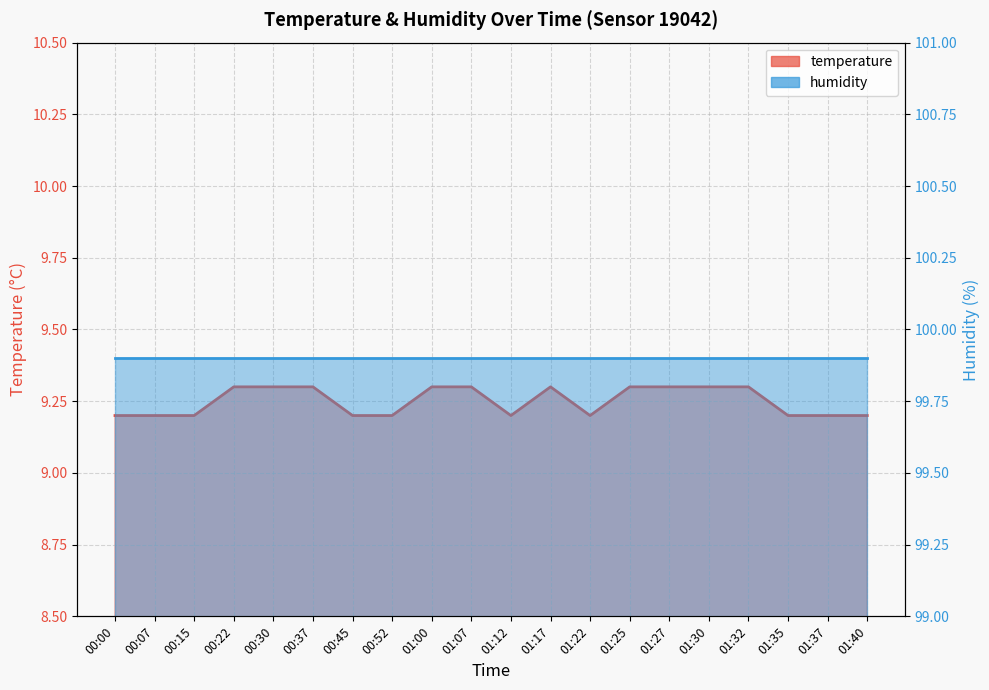

Reading left to right, list all the values displayed in this chart.

00:00=9.2	00:07=9.2	00:15=9.2	00:22=9.3	00:30=9.3	00:37=9.3	00:45=9.2	00:52=9.2	01:00=9.3	01:07=9.3	01:12=9.2	01:17=9.3	01:22=9.2	01:25=9.3	01:27=9.3	01:30=9.3	01:32=9.3	01:35=9.2	01:37=9.2	01:40=9.2